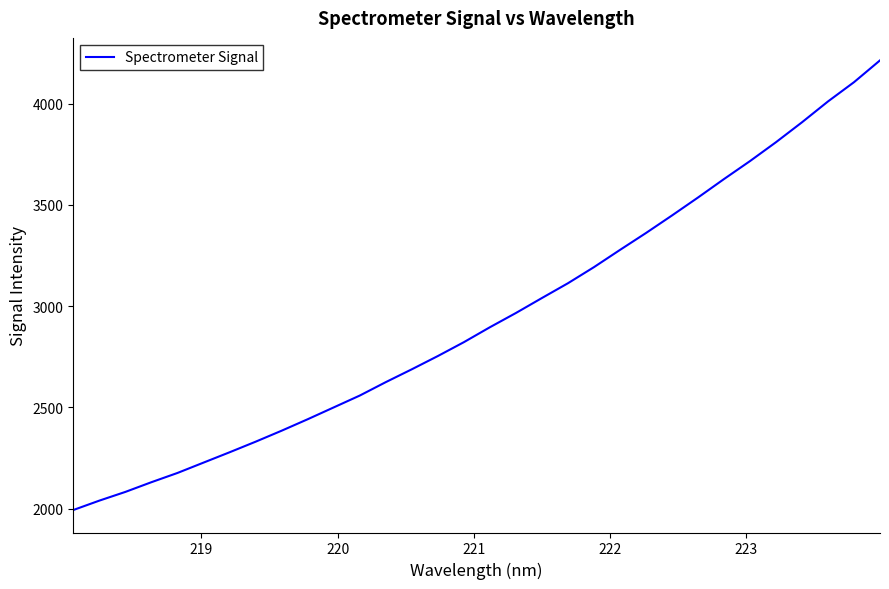

What is the smallest value displayed?

1994.0